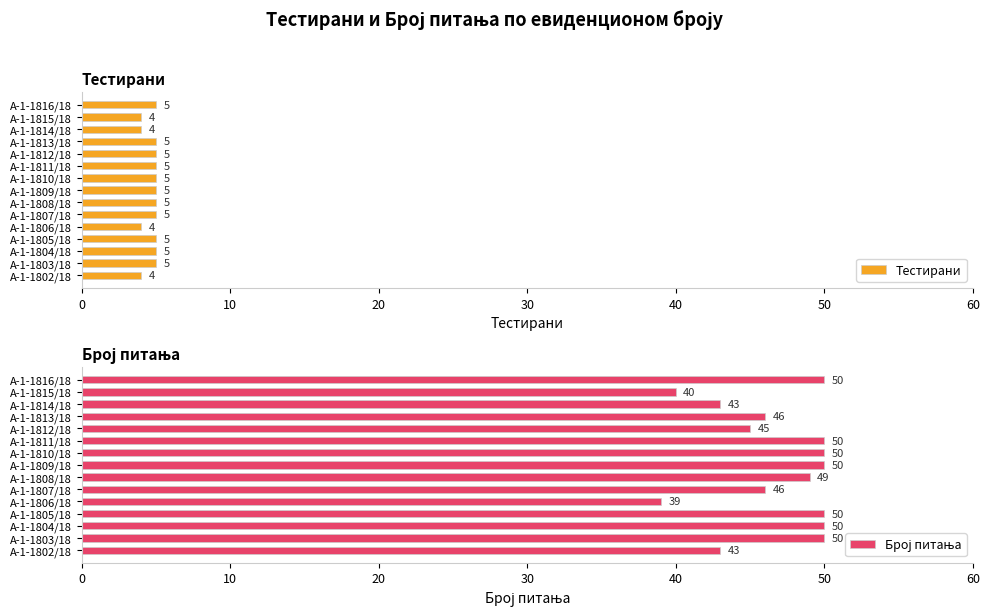

What is the average value of the Тестирани series?

5